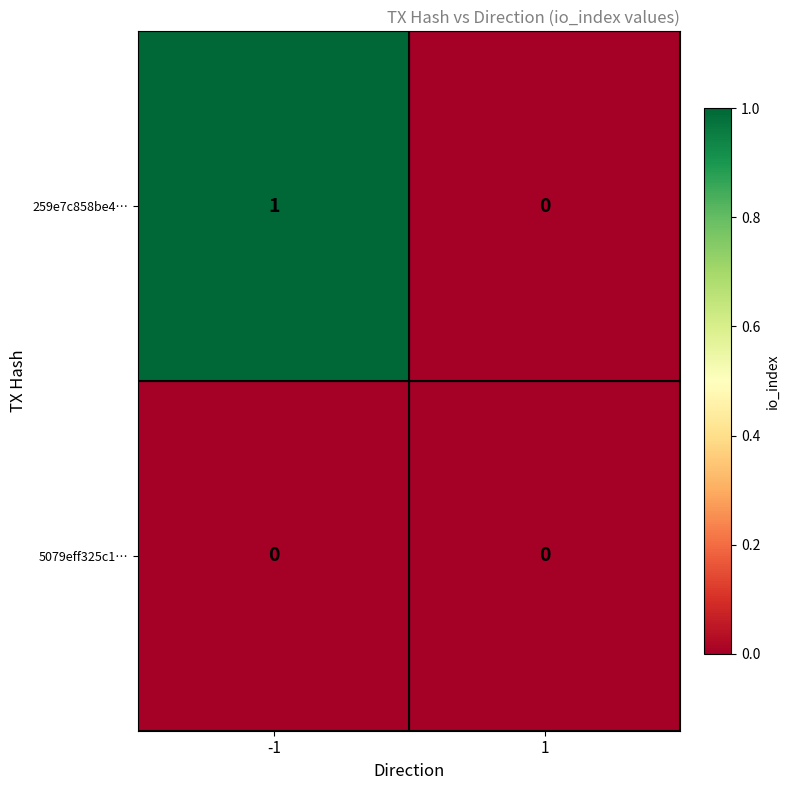

Reading left to right, transcribe all the data shown in this chart.

259e7c858be4…: 1	0
5079eff325c1…: 0	0